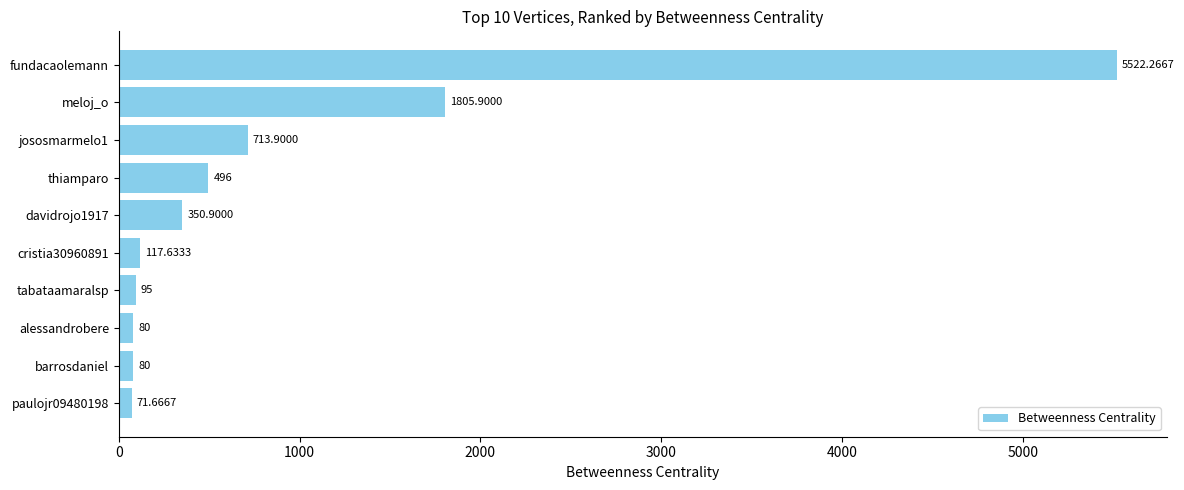

At which label is the value closest to 2796?

meloj_o